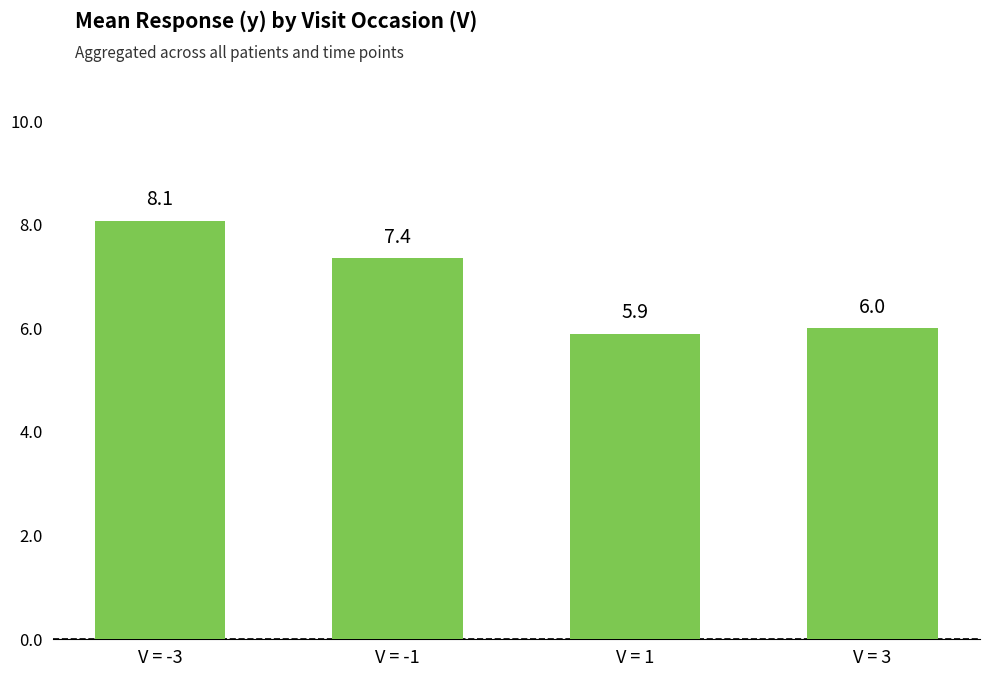

Reading left to right, extract all data points from this chart.

8.1	7.4	5.9	6.0